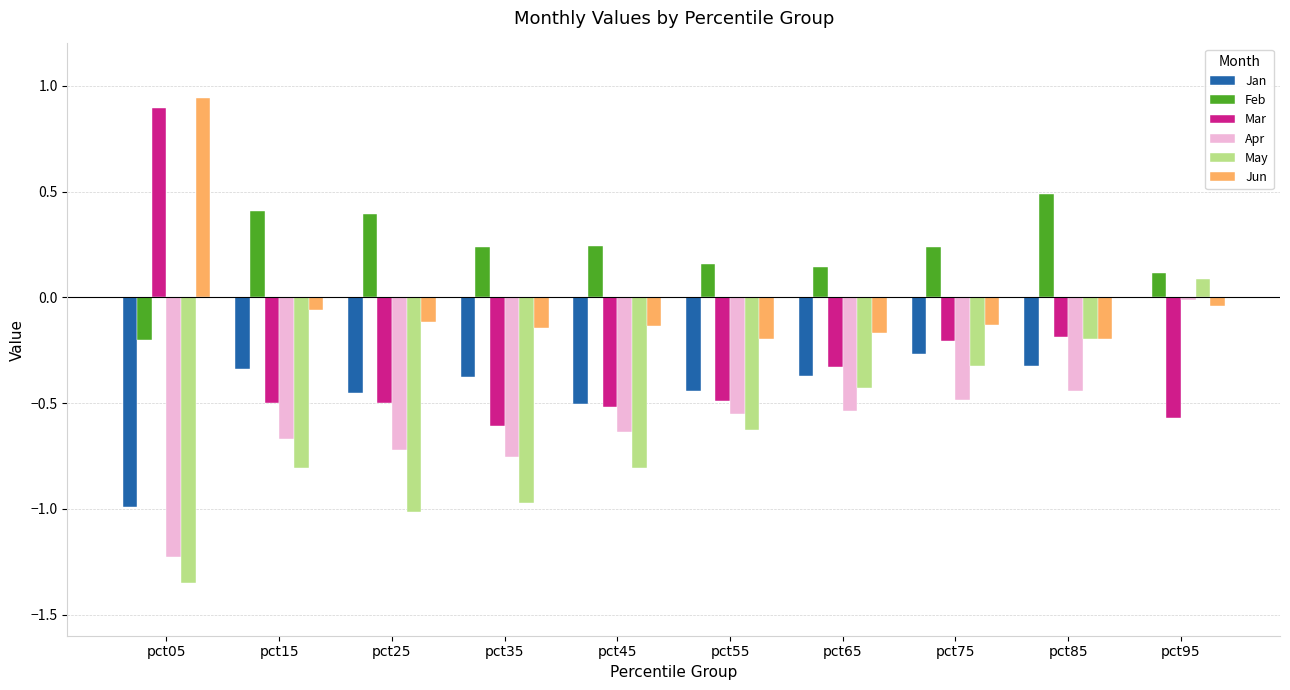

Which series changed the most between pct45 and pct85?

May